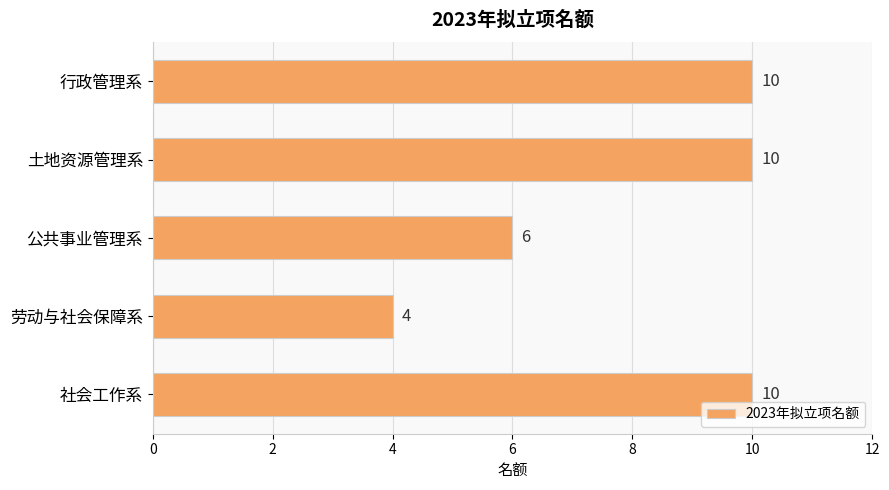

What is the label of the 4th bar from the bottom?

土地资源管理系